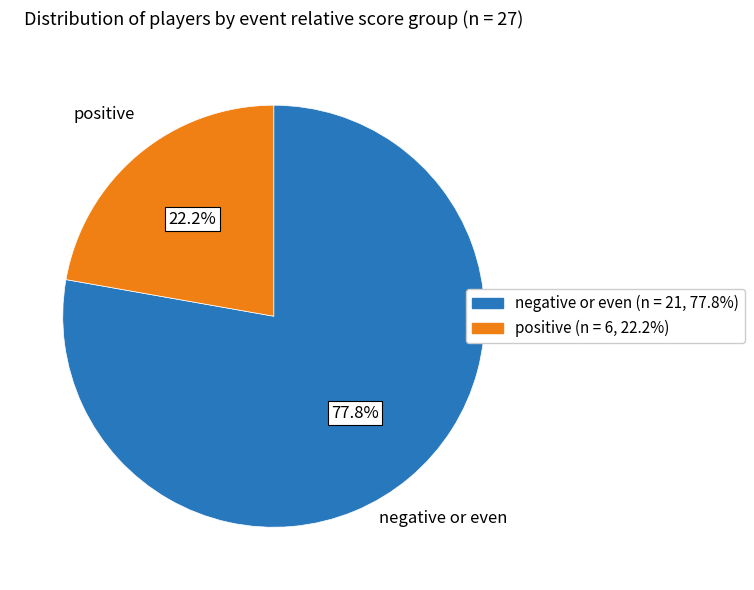

Combined, what portion of the pie is negative or even and positive?

100.0%